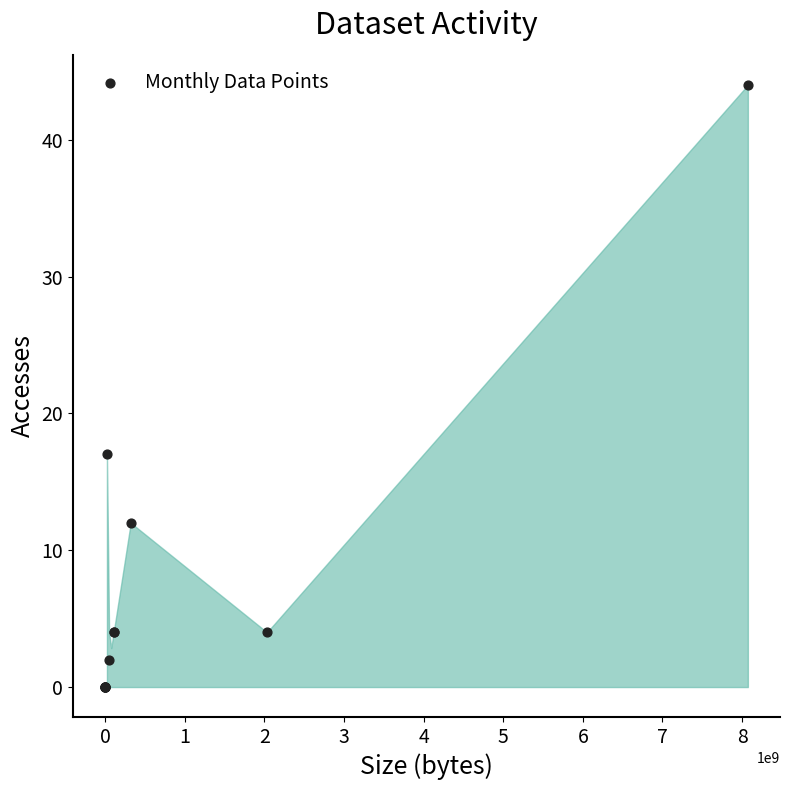

What Y value in the scatter plot is closest to 22?

17